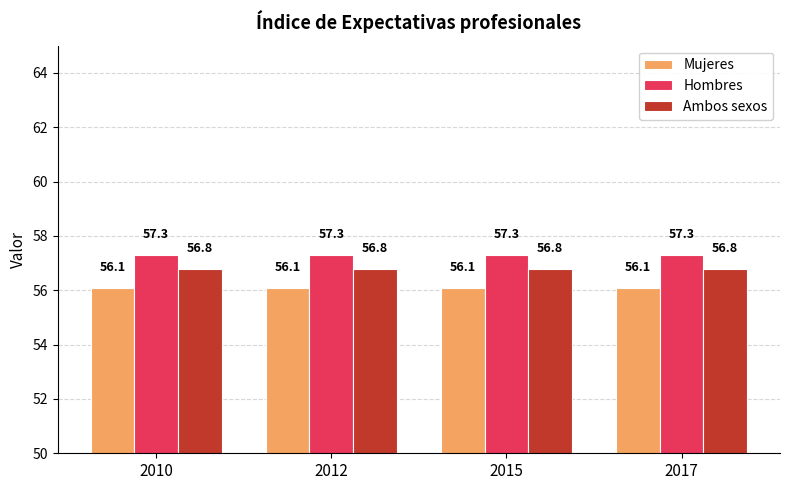

Is the value of Hombres at 2015 greater than the value of Mujeres at 2010?

Yes